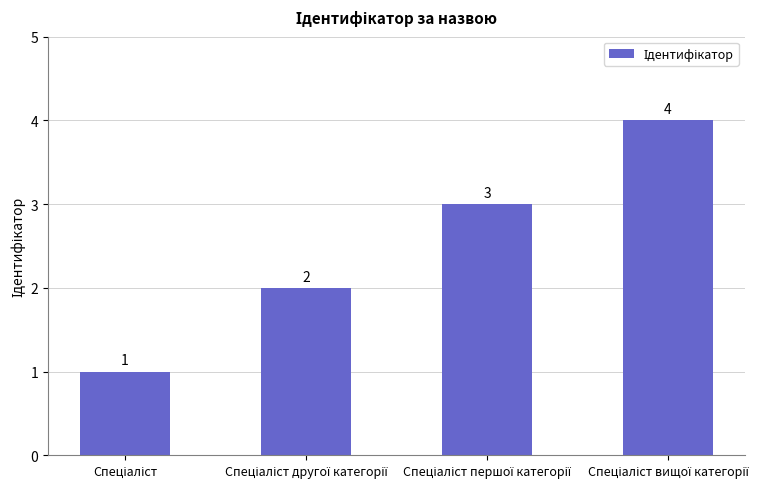

What is the value of the 3rd bar from the left?

3